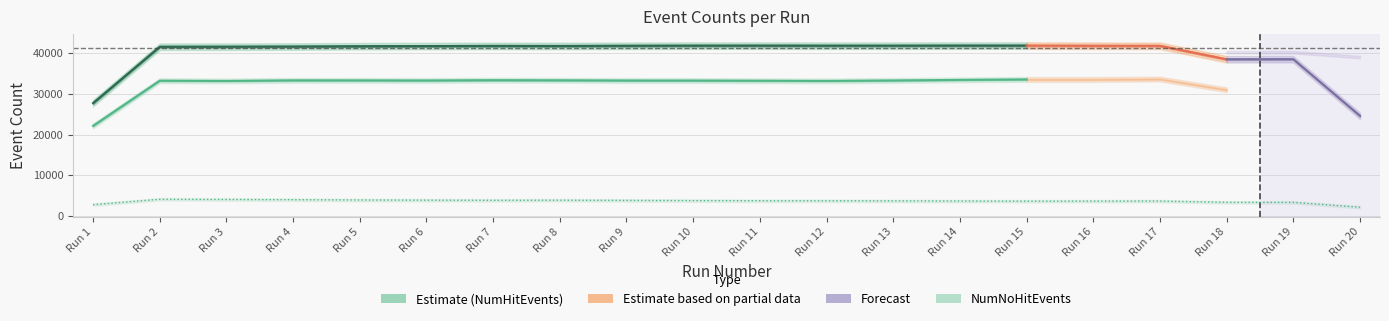

Between Run 4 and Run 15, which series saw the biggest shift?

NumHitEvents